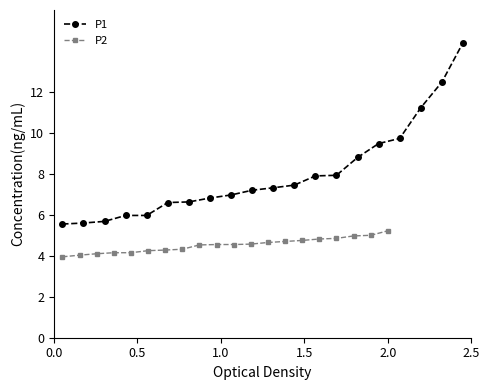

What is the value of the P1 point at the 3rd from the left?

5.7